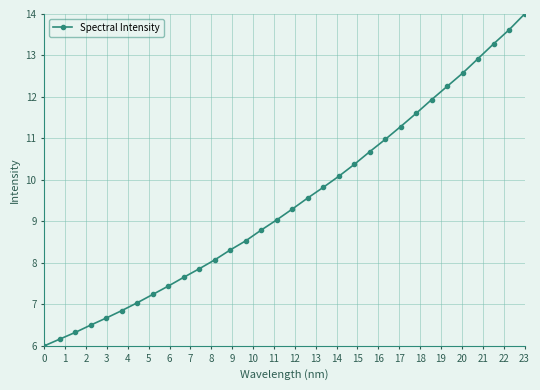

What is the difference between the maximum and second lowest values?

7.8